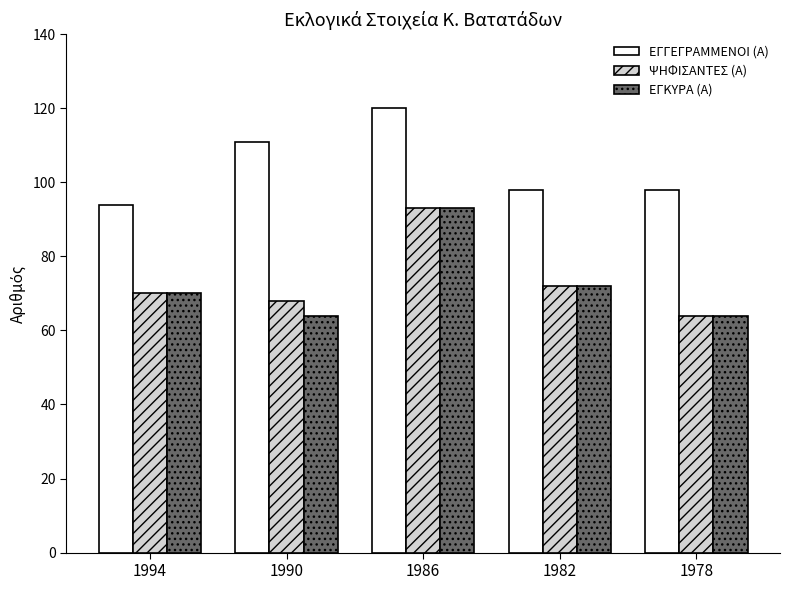

What is the difference between the maximum and minimum values in the ΨΗΦΙΣΑΝΤΕΣ (Α) series?

29